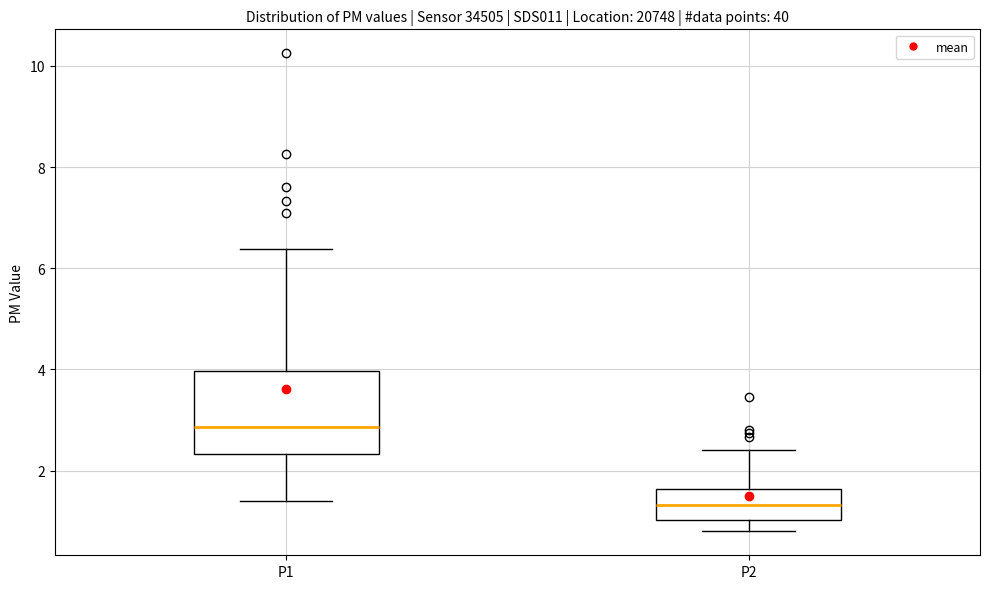

Reading left to right, read every box against the y-axis: the position of its median line, the range the box covers, and the ends of its whiskers. The values are not printed on the chart, so give them approximately, as read against the axis.

P1: median 2.8, box 2.4 to 4.0, whiskers 1.4 to 6.4
P2: median 1.4, box 1.0 to 1.6, whiskers 0.8 to 2.4